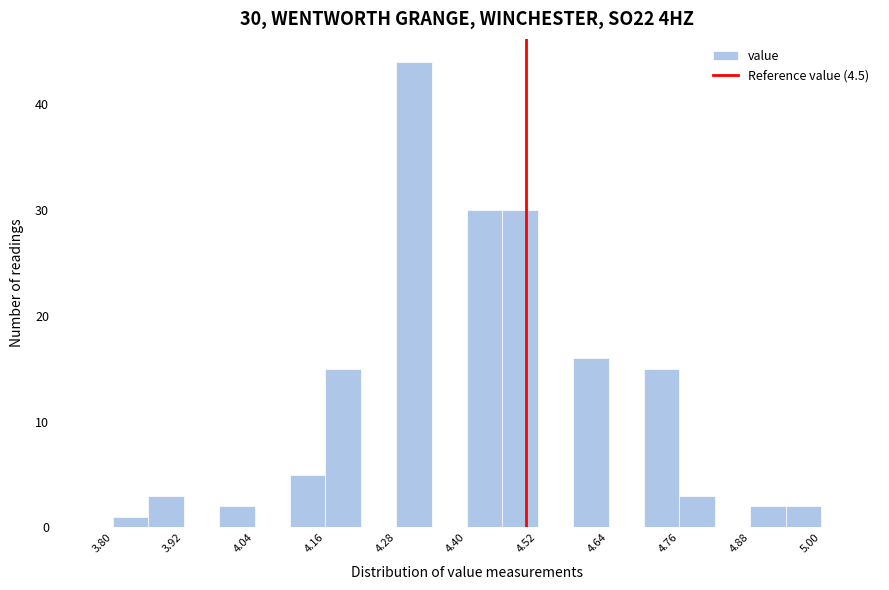

Around what value on the x-axis is the tallest bar? Give the approximate position of its centre, as read against the axis.

4.32